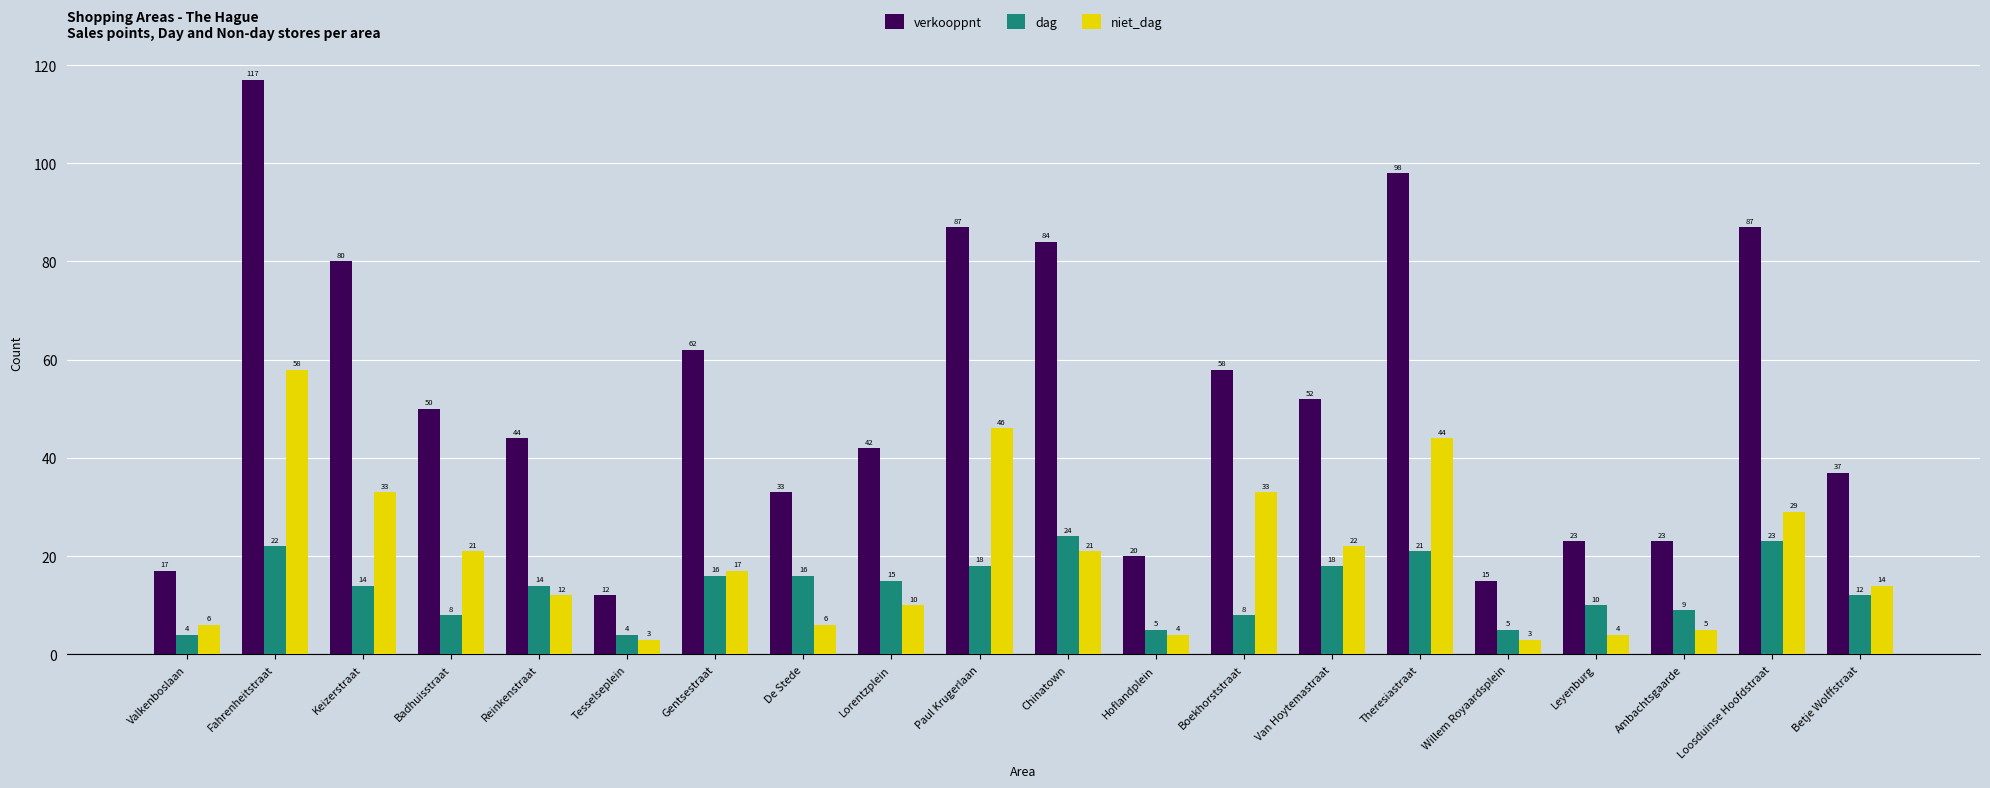

The dag series shows 8 at Badhuisstraat. True or false?

True